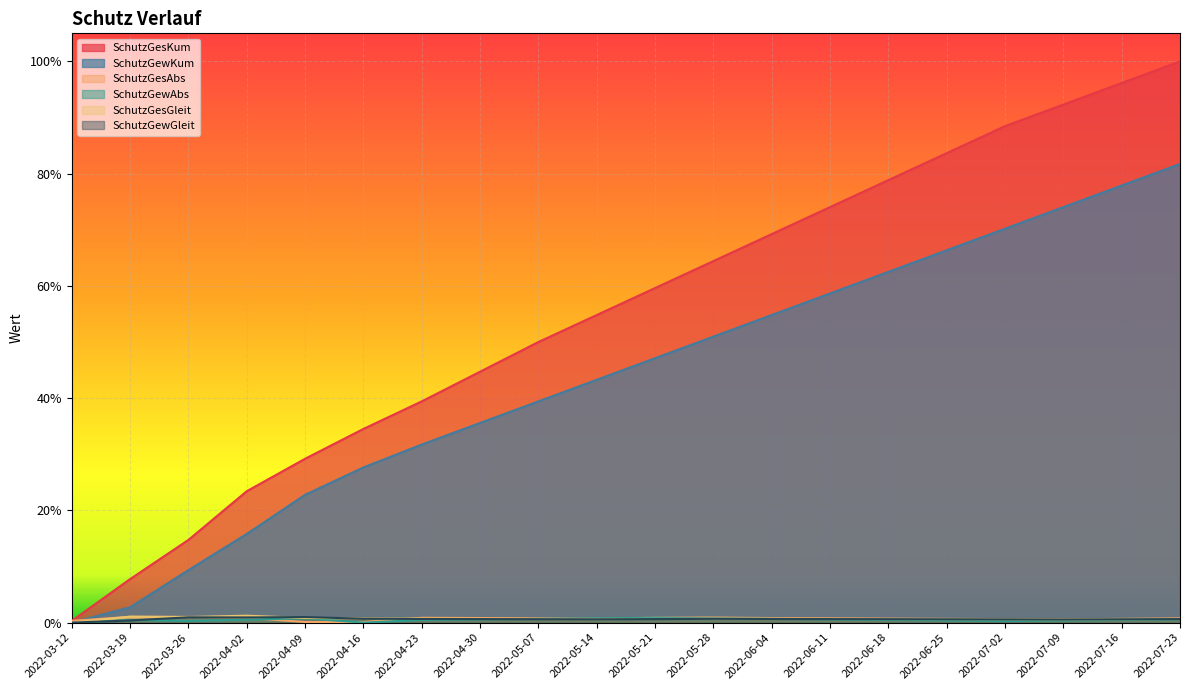

Does the chart display data point markers on the line(s)?

No